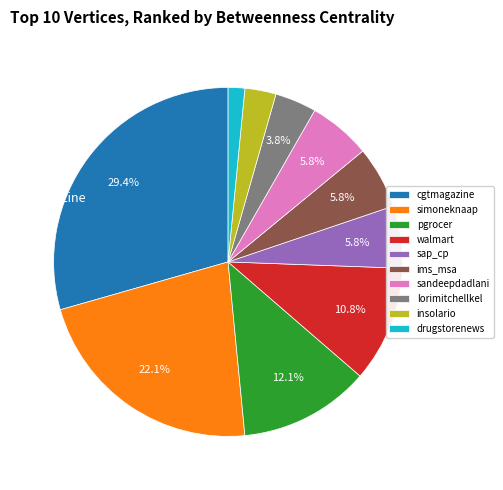

To the nearest percent, what percentage of the pie is ims_msa?

6%